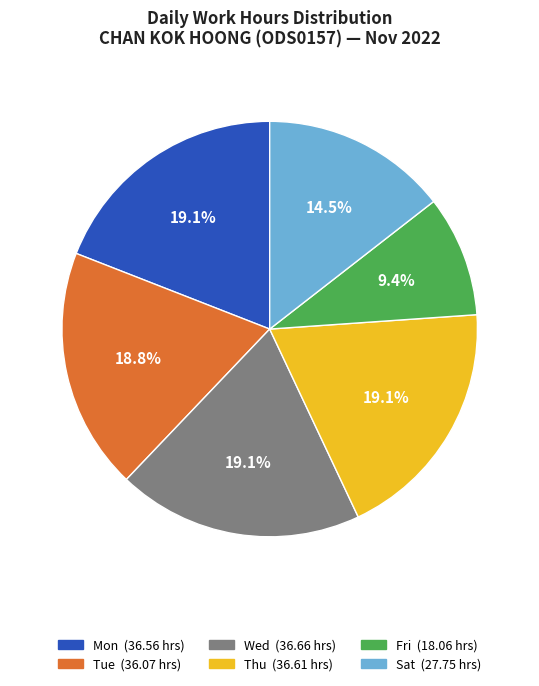

Does any single category account for the majority?

No